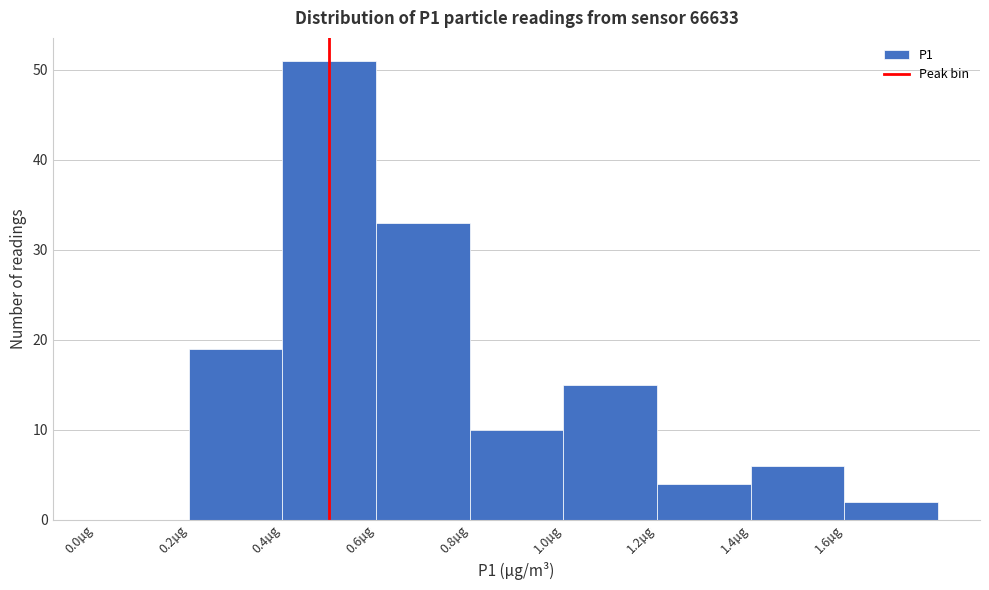

Reading left to right, transcribe this chart: for each bar, give the range it covers on the x-axis and its height. The values are not printed on the chart, so give them approximately, as read against the axis.

0.0 to 0.2: 0
0.2 to 0.4: 19
0.4 to 0.6: 51
0.6 to 0.8: 33
0.8 to 1.0: 10
1.0 to 1.2: 15
1.2 to 1.4: 4
1.4 to 1.6: 6
1.6 to 1.8: 2